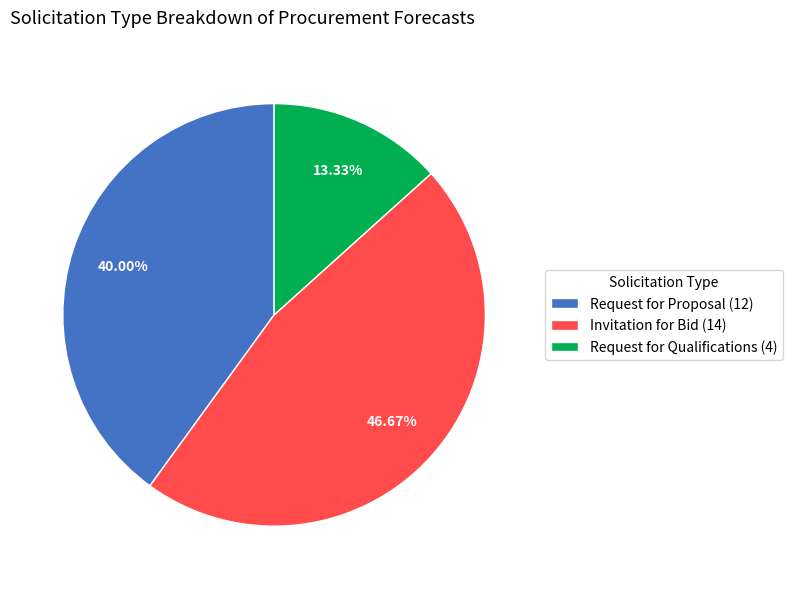

Which has a higher value, Request for Proposal (12) or Request for Qualifications (4)?

Request for Proposal (12)